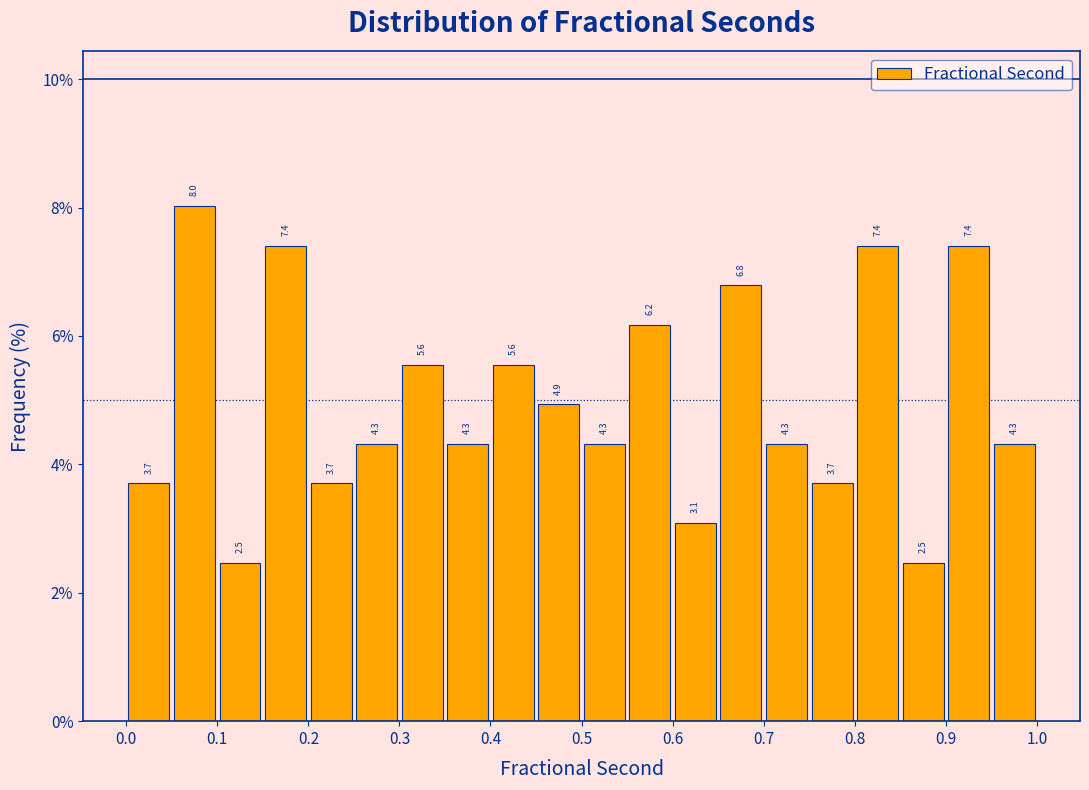

What is the height of the bar covering 0.40 to 0.45 on the x-axis?

5.6